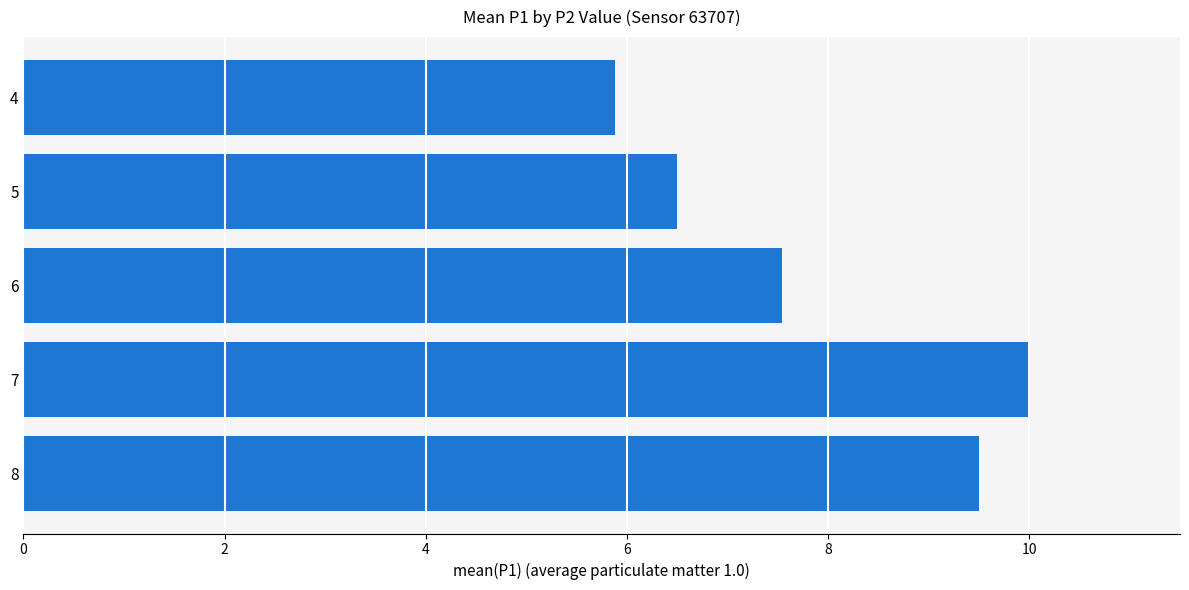

What is the sum of all values?

39.4